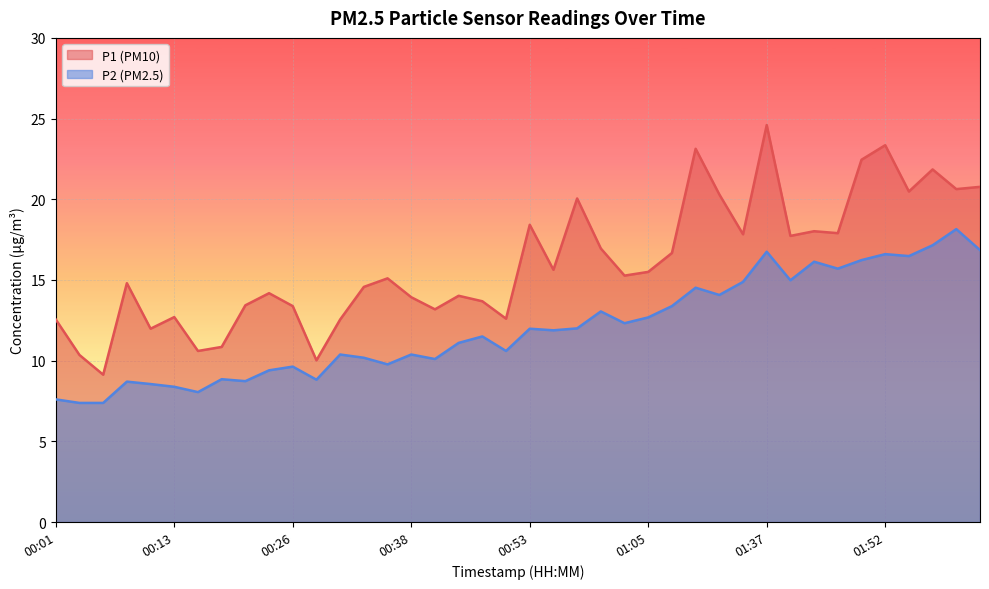

Where is the first local minimum for P1?

00:06